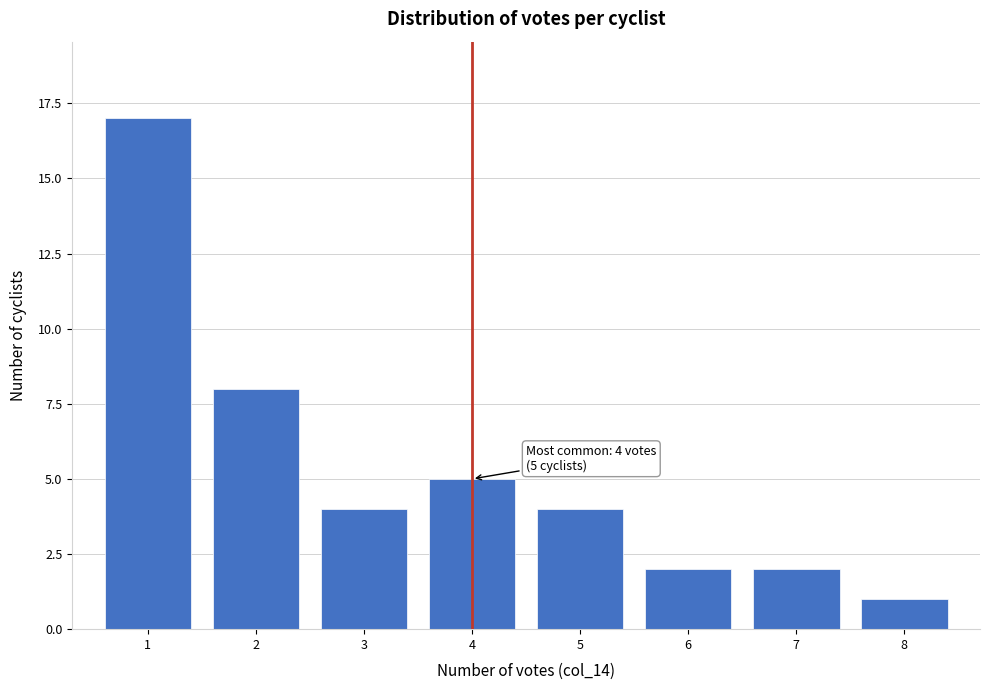

Reading left to right, extract all data points from this chart.

17	8	4	5	4	2	2	1